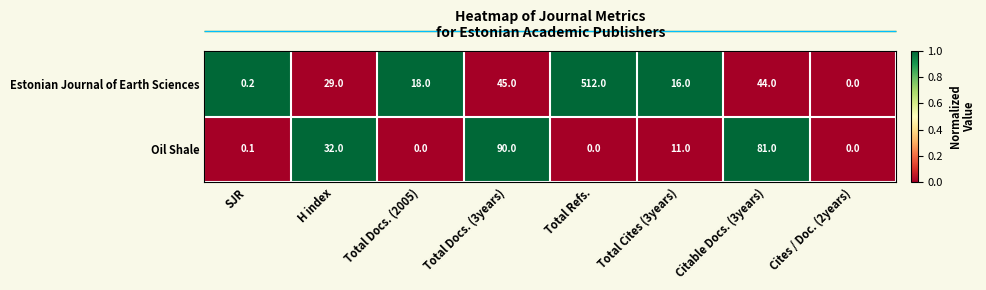

Between Total Refs. and Citable Docs. (3years), which series saw the biggest shift?

Estonian Journal of Earth Sciences